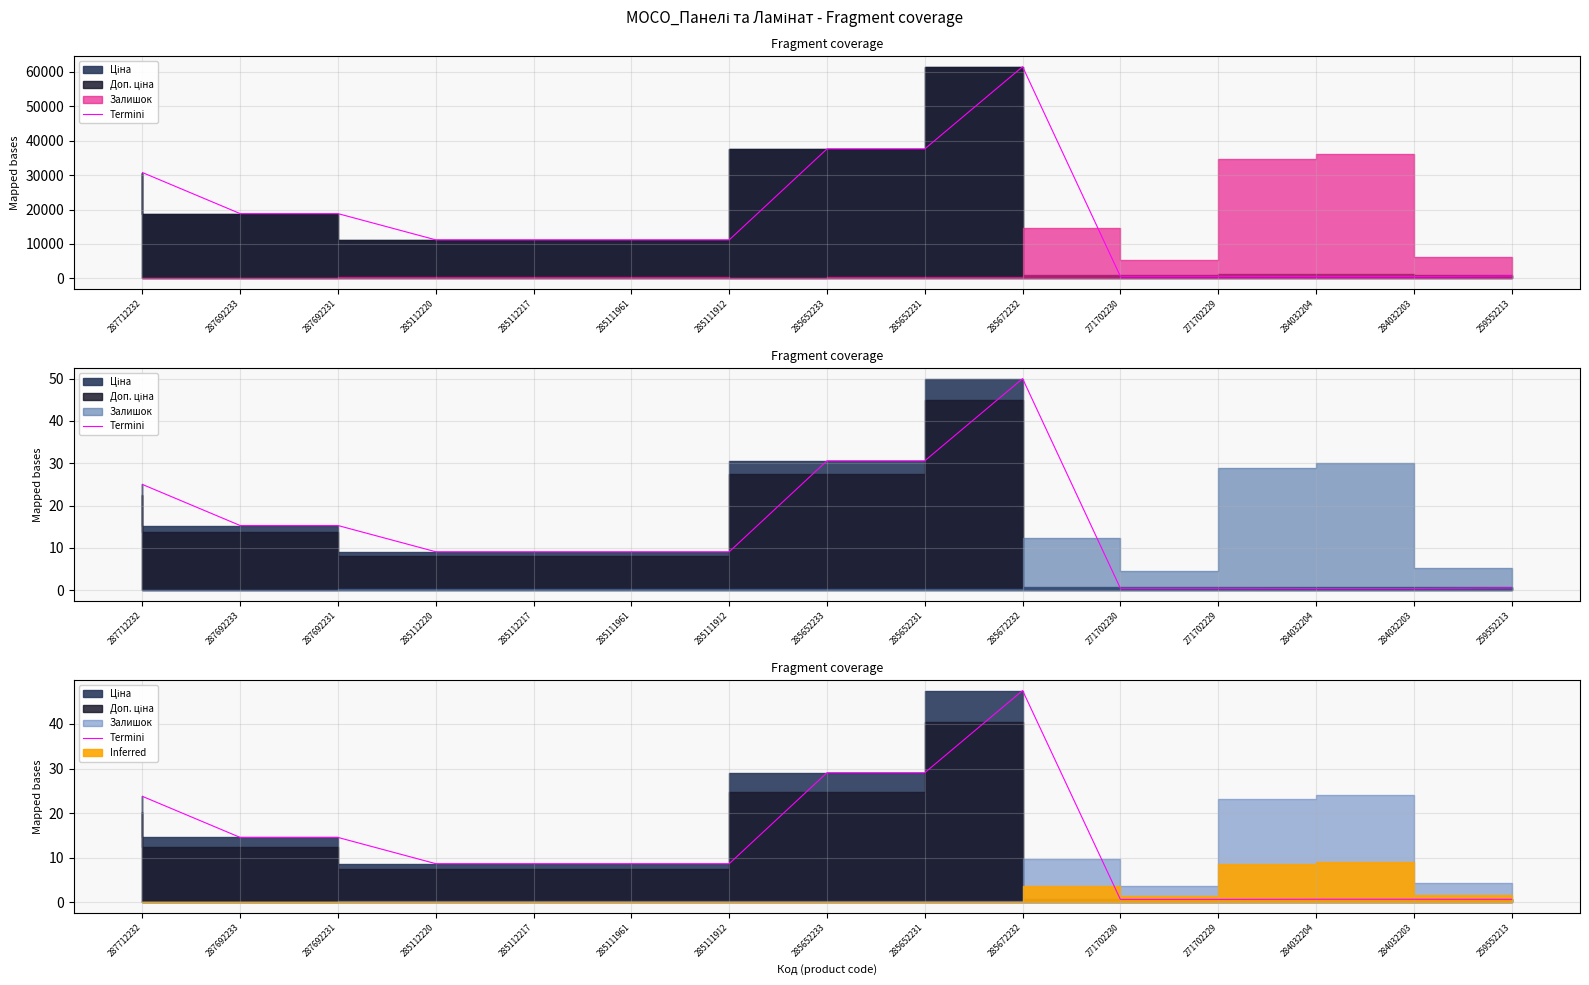

What is the change in value from 287692231 to 285672232?

+33.0